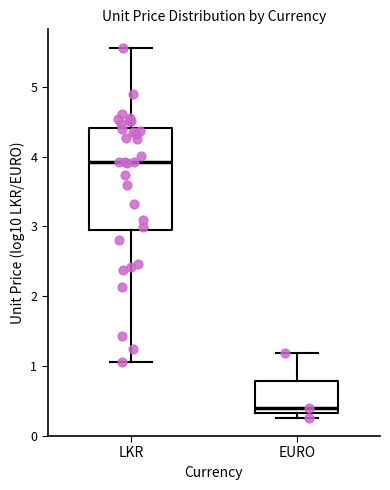

Which box's median line is the highest?

LKR